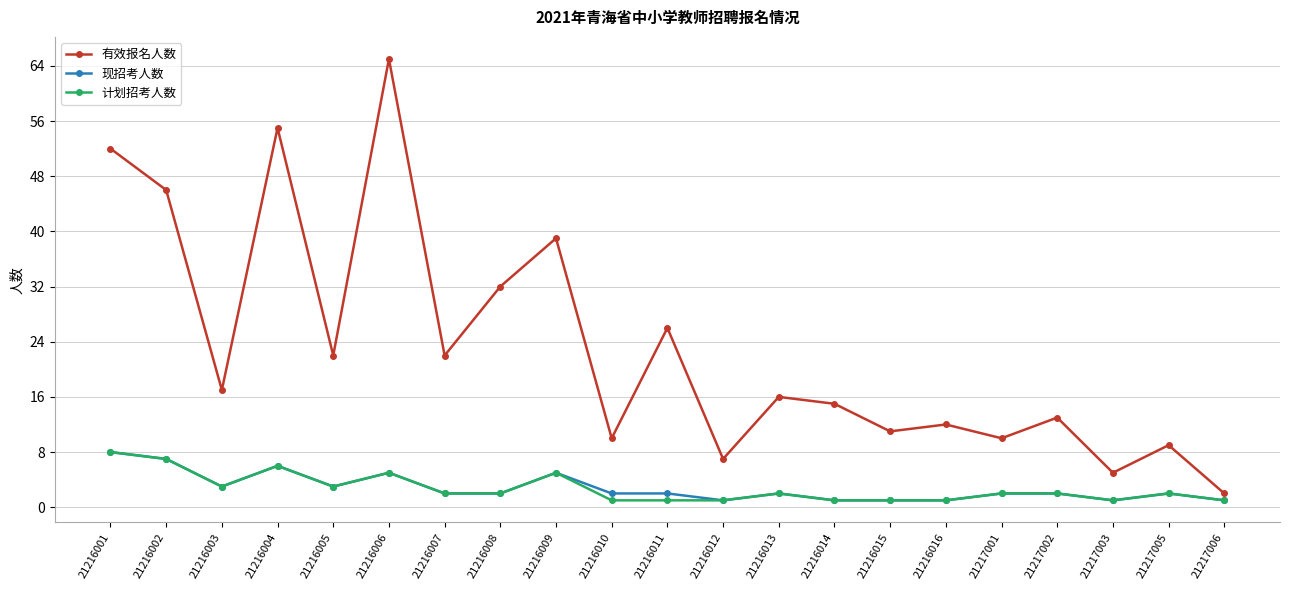

Reading right to left, what are all the values shown in this chart?

有效报名人数: 21217006=2	21217005=9	21217003=5	21217002=13	21217001=10	21216016=12	21216015=11	21216014=15	21216013=16	21216012=7	21216011=26	21216010=10	21216009=39	21216008=32	21216007=22	21216006=65	21216005=22	21216004=55	21216003=17	21216002=46	21216001=52
现招考人数: 21217006=1	21217005=2	21217003=1	21217002=2	21217001=2	21216016=1	21216015=1	21216014=1	21216013=2	21216012=1	21216011=2	21216010=2	21216009=5	21216008=2	21216007=2	21216006=5	21216005=3	21216004=6	21216003=3	21216002=7	21216001=8
计划招考人数: 21217006=1	21217005=2	21217003=1	21217002=2	21217001=2	21216016=1	21216015=1	21216014=1	21216013=2	21216012=1	21216011=1	21216010=1	21216009=5	21216008=2	21216007=2	21216006=5	21216005=3	21216004=6	21216003=3	21216002=7	21216001=8